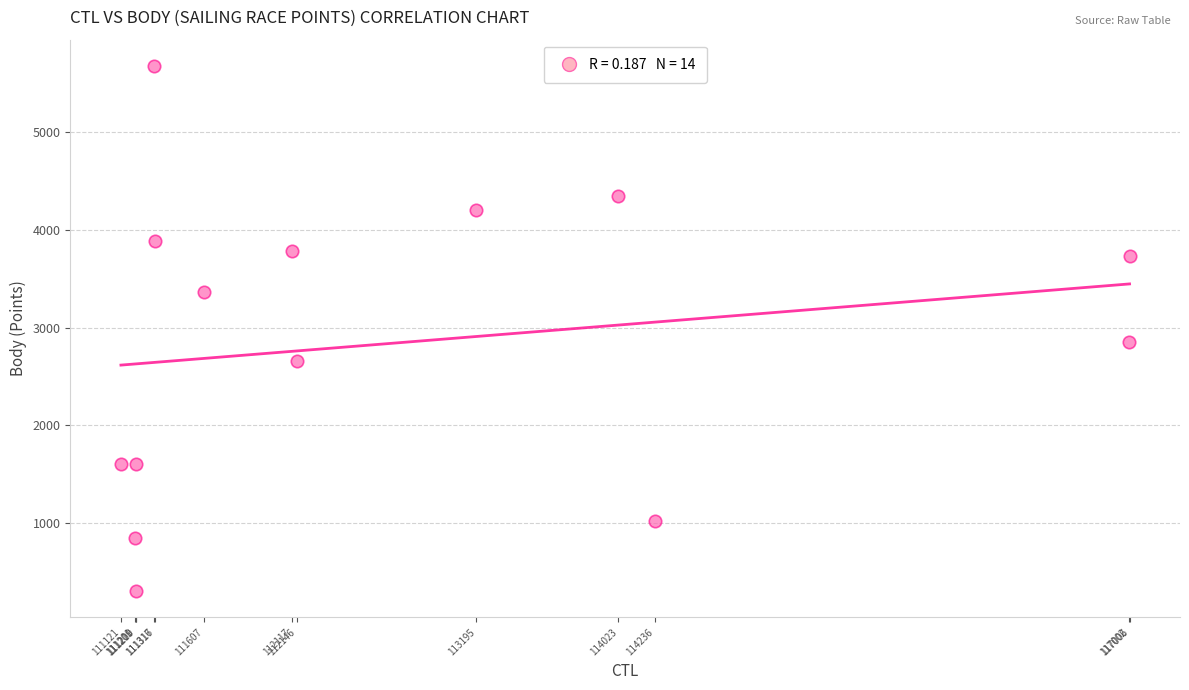

What Y value in the scatter plot is closest to 2990?

2848